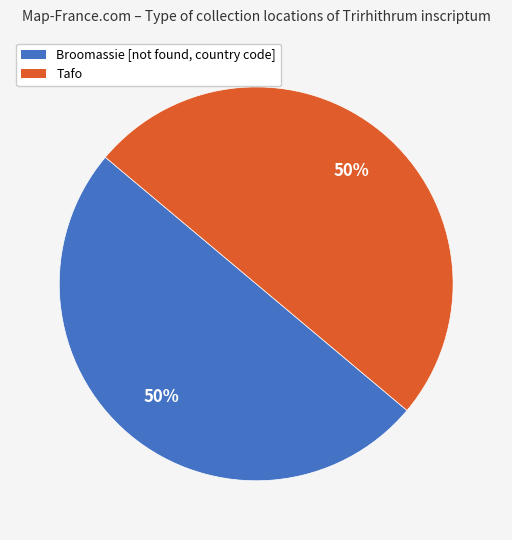

Approximately how many times larger is the value at Broomassie [not found, country code] compared to Tafo?

1.0